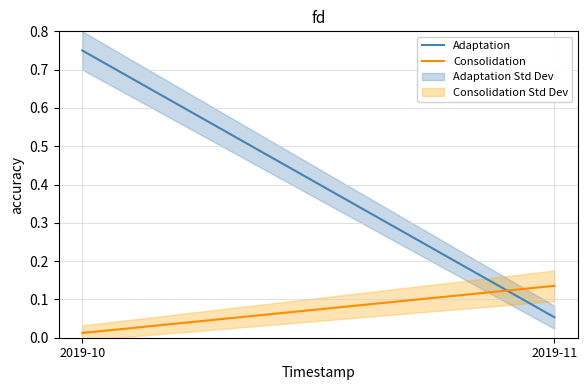

Between 2019-10 and 2019-11, which series saw the biggest shift?

Adaptation